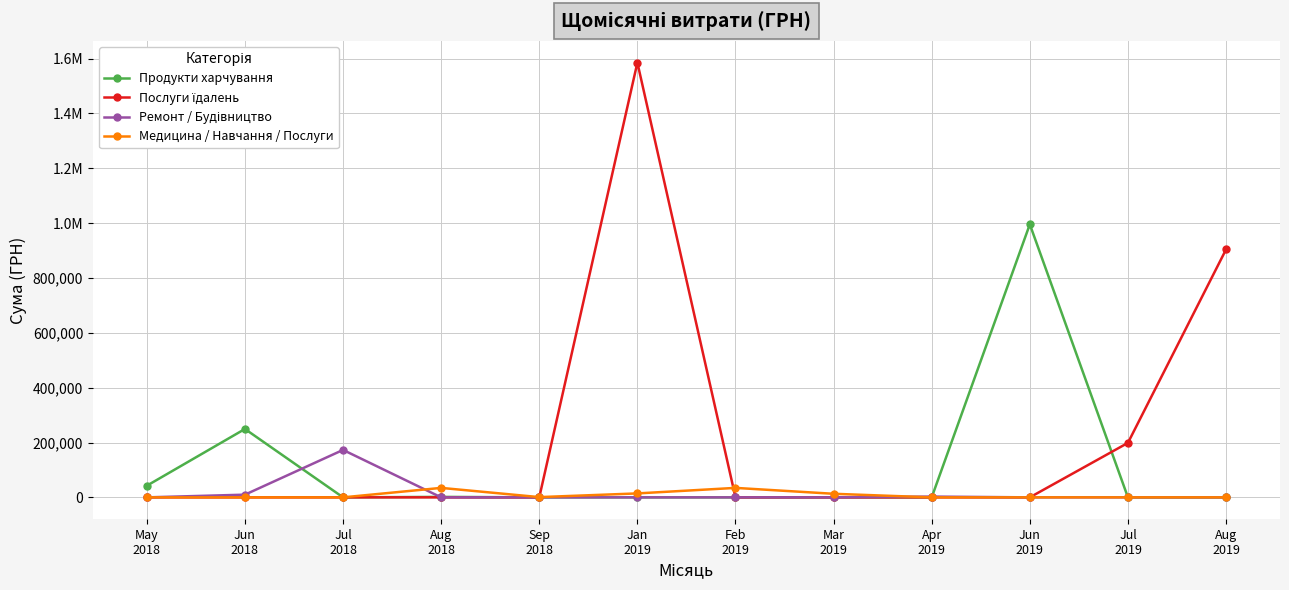

Does the chart have visible grid lines?

Yes